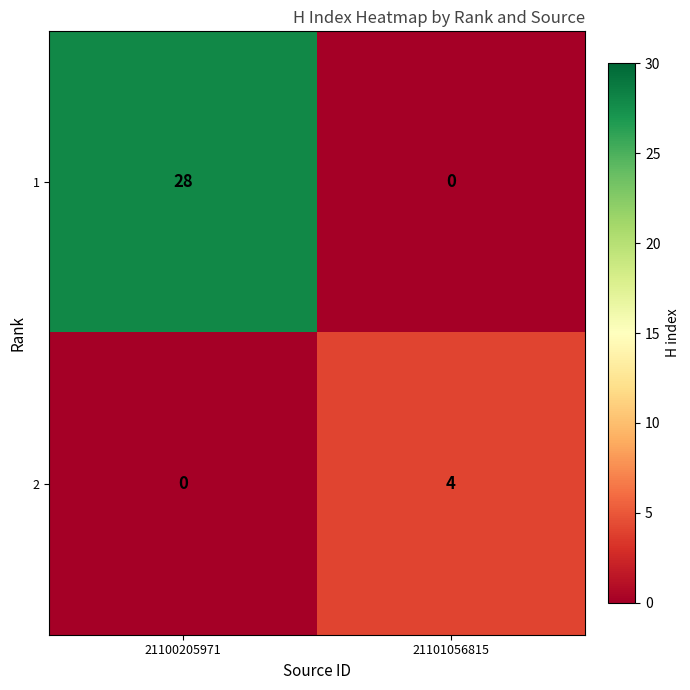

Is it true that 2 equals 3 at 21101056815?

False